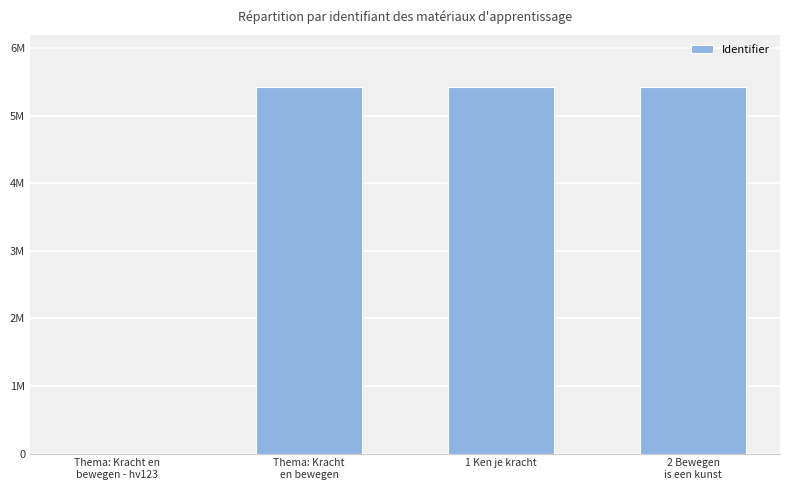

What is the difference between the values at Thema: Kracht
en bewegen and 1 Ken je kracht?

3